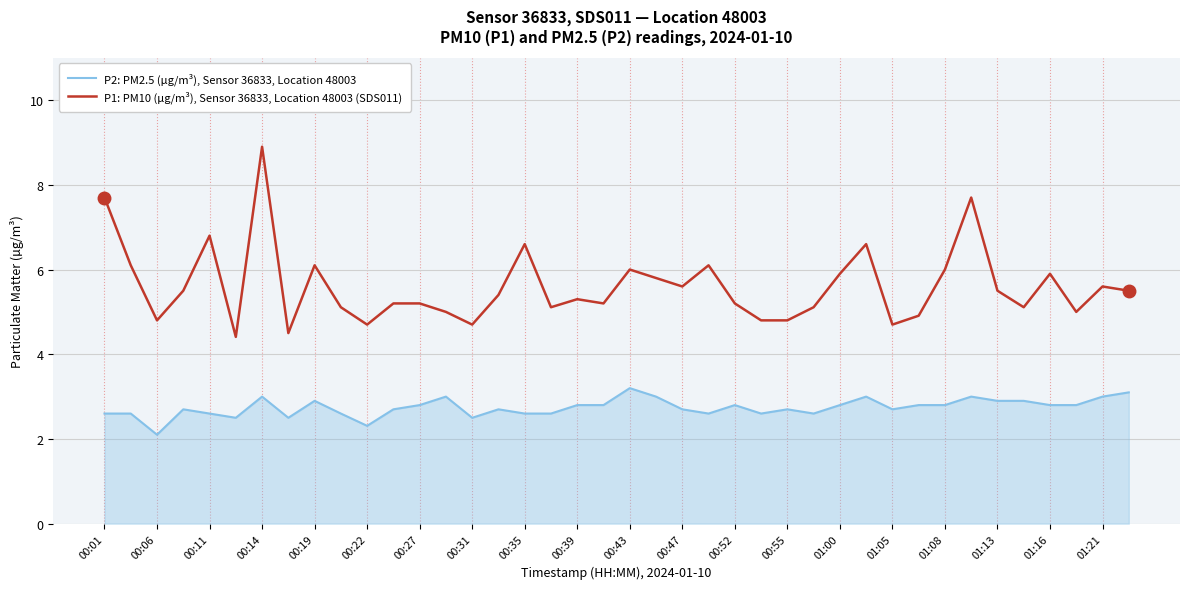

True or false: P2: PM2.5 (µg/m³), Sensor 36833, Location 48003 and P1: PM10 (µg/m³), Sensor 36833, Location 48003 (SDS011) cross at least once.

False